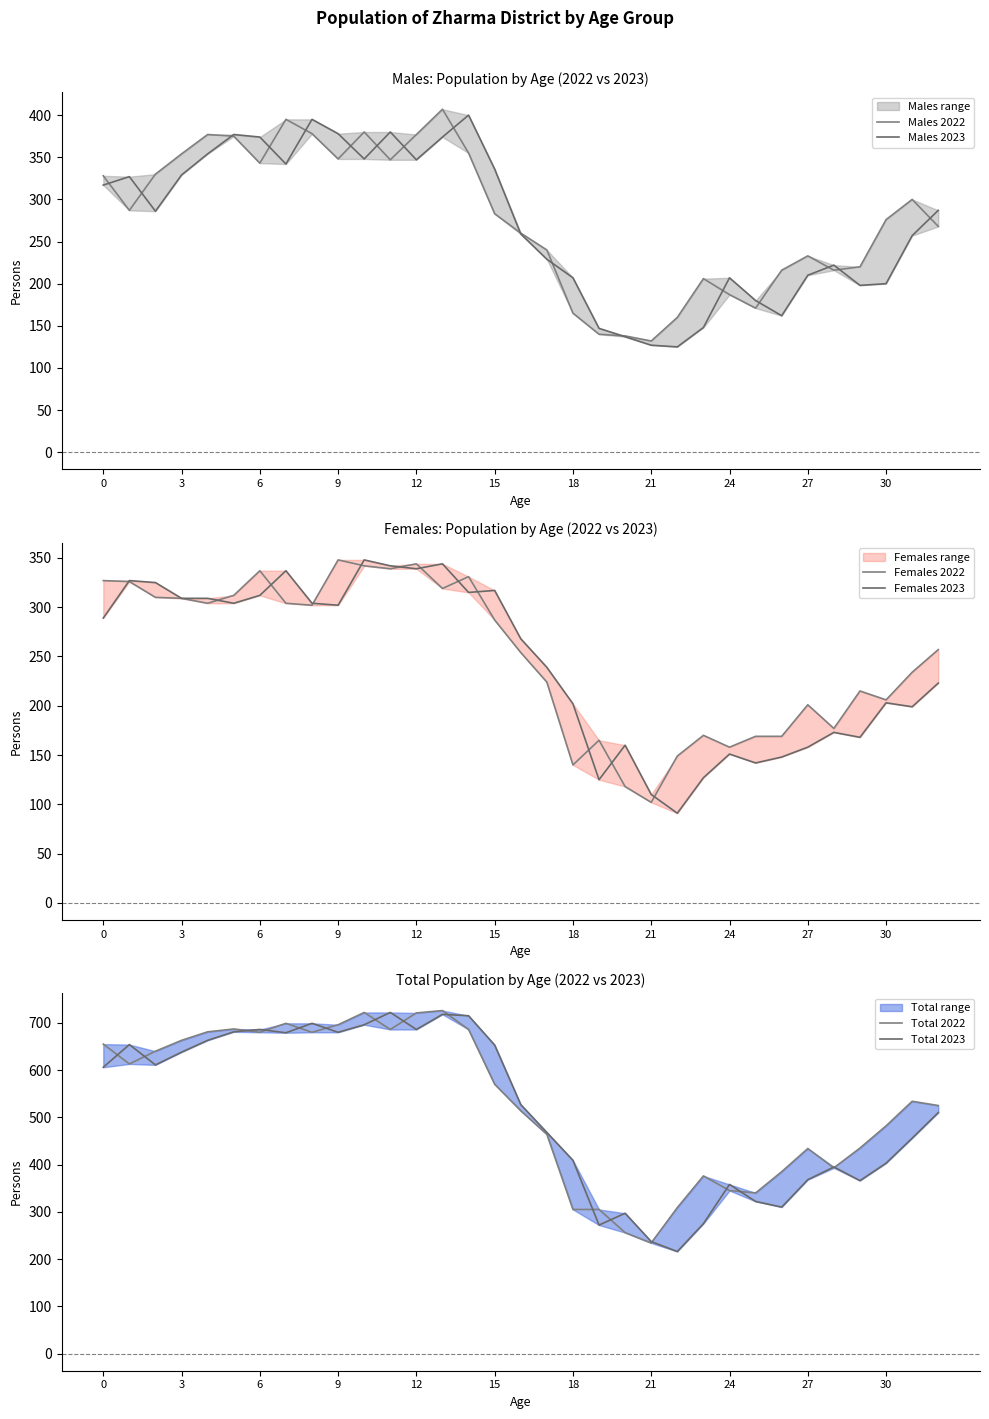

Which category has the lowest value in the Females 2022 series?

21